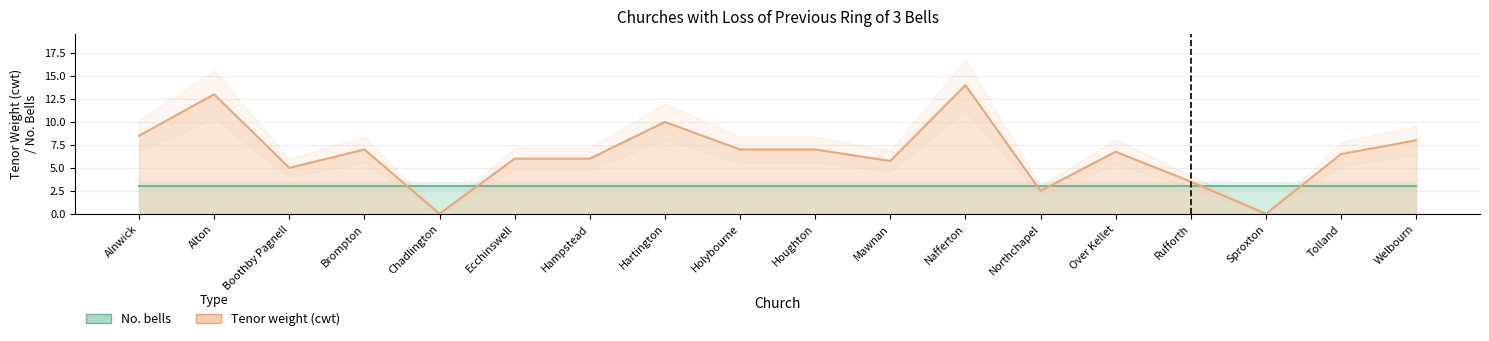

True or false: the data shows 1.7 at Northchapel.

False